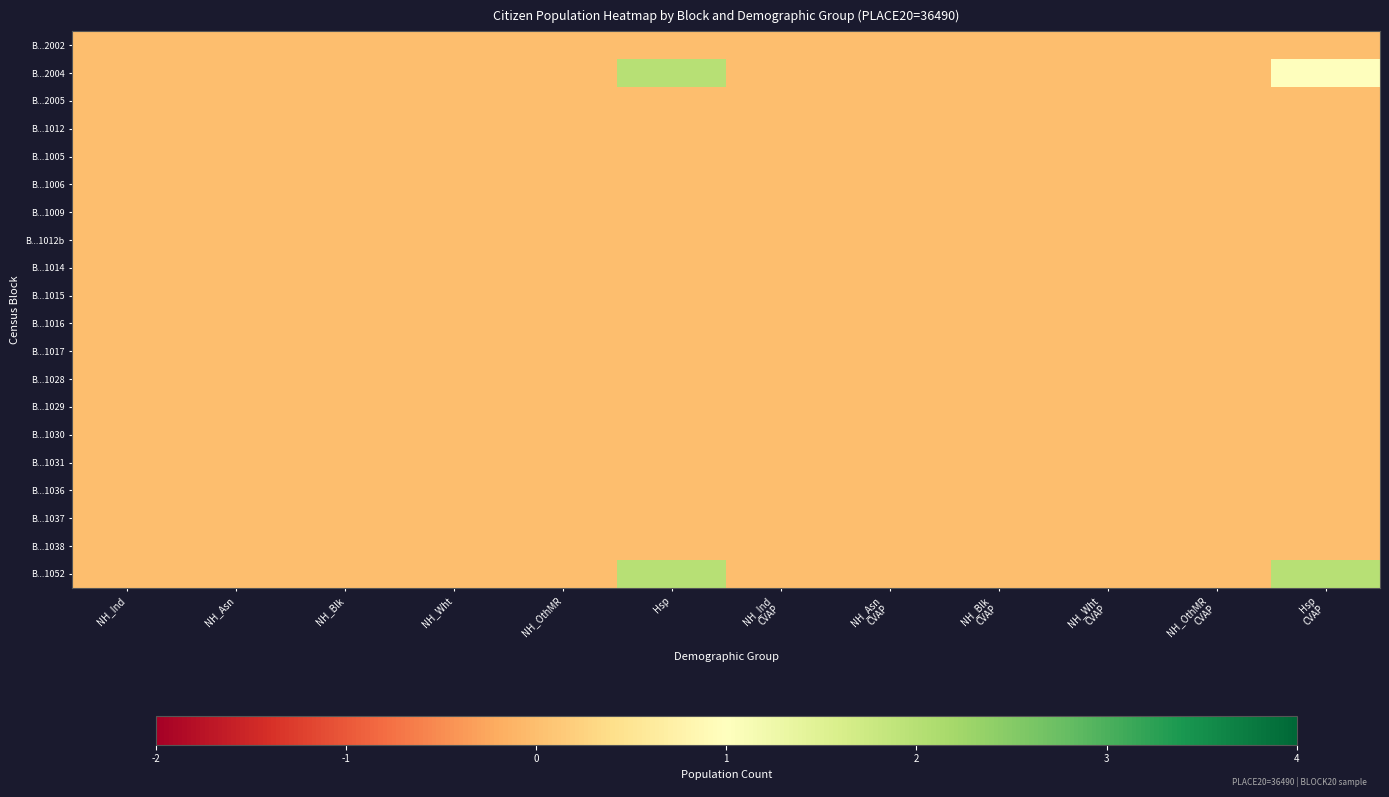

List the series in order of their peak value, highest first.

B...2004, B...1052, B...2002, B...2005, B...1012, B...1005, B...1006, B...1009, B...1012b, B...1014, B...1015, B...1016, B...1017, B...1028, B...1029, B...1030, B...1031, B...1036, B...1037, B...1038